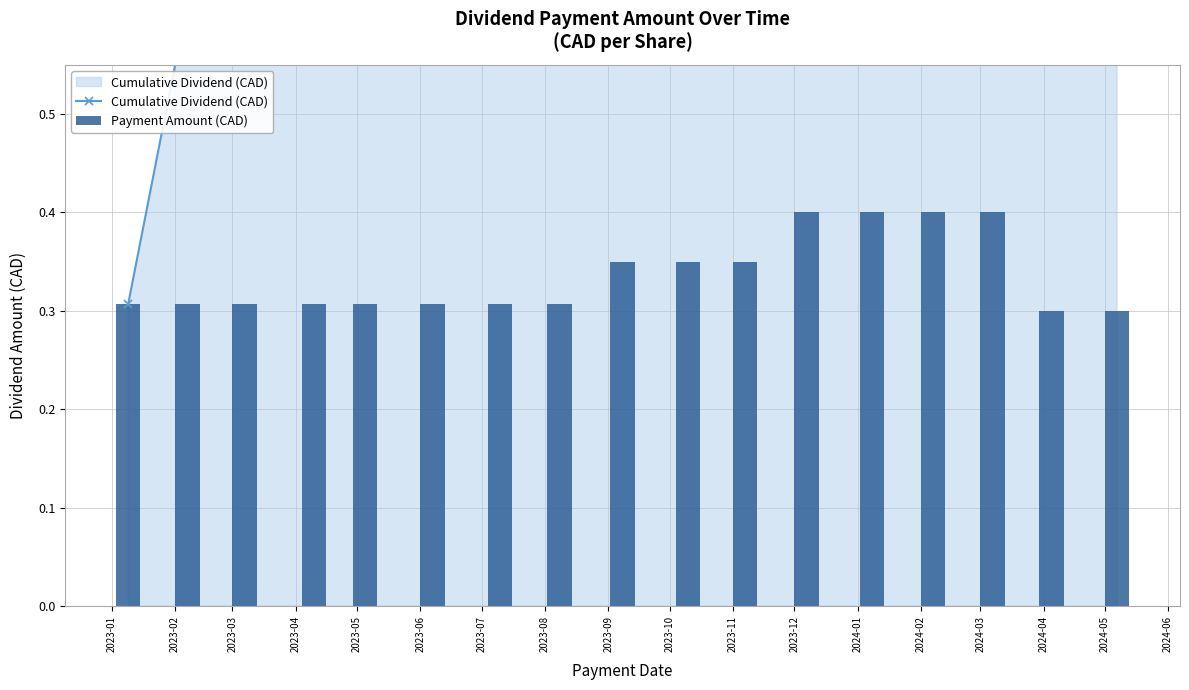

List the labels in order of Cumulative Dividend (CAD) value, smallest first.

2023-01, 2023-02, 2023-03, 2023-04, 2023-05, 2023-06, 2023-07, 2023-08, 2023-09, 2023-10, 2023-11, 2023-12, 2024-01, 2024-02, 2024-03, 2024-04, 2024-05